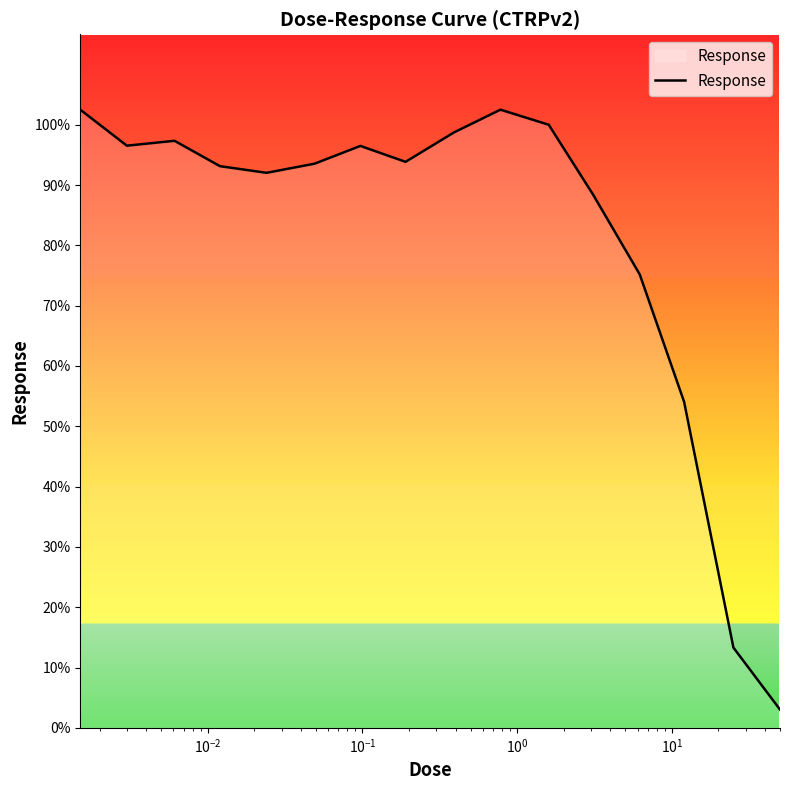

What is the maximum value shown in the chart?

102.5